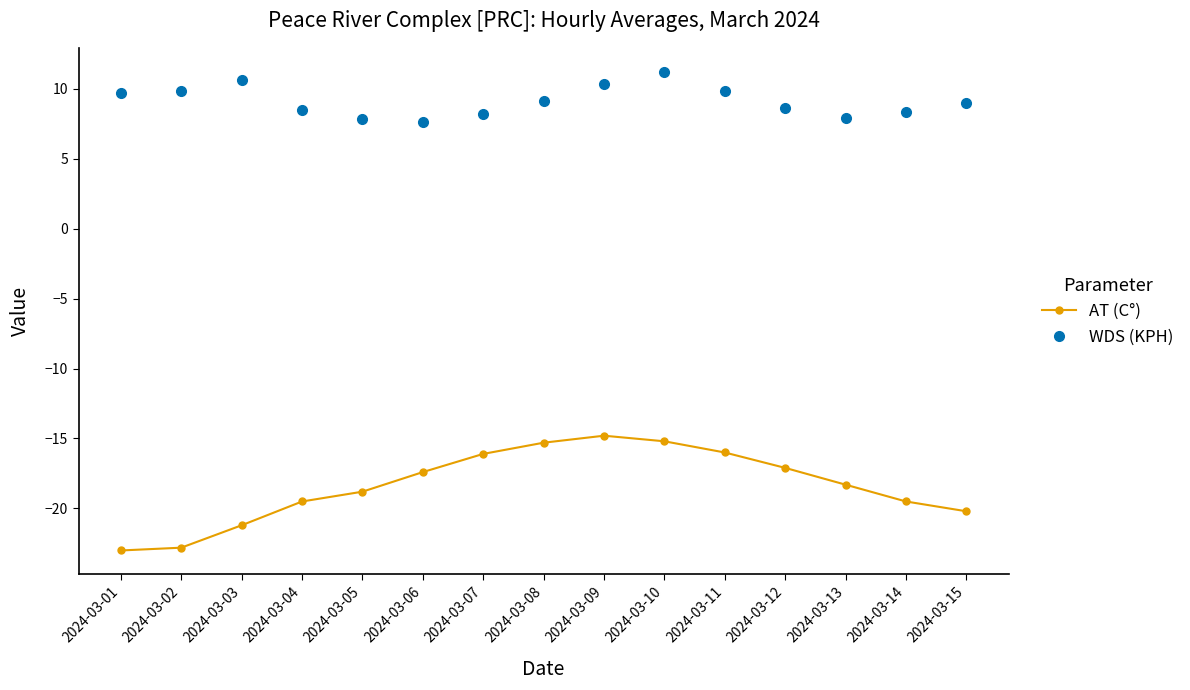

Which series changed the most between 2024-03-02 and 2024-03-11?

AT (C°)